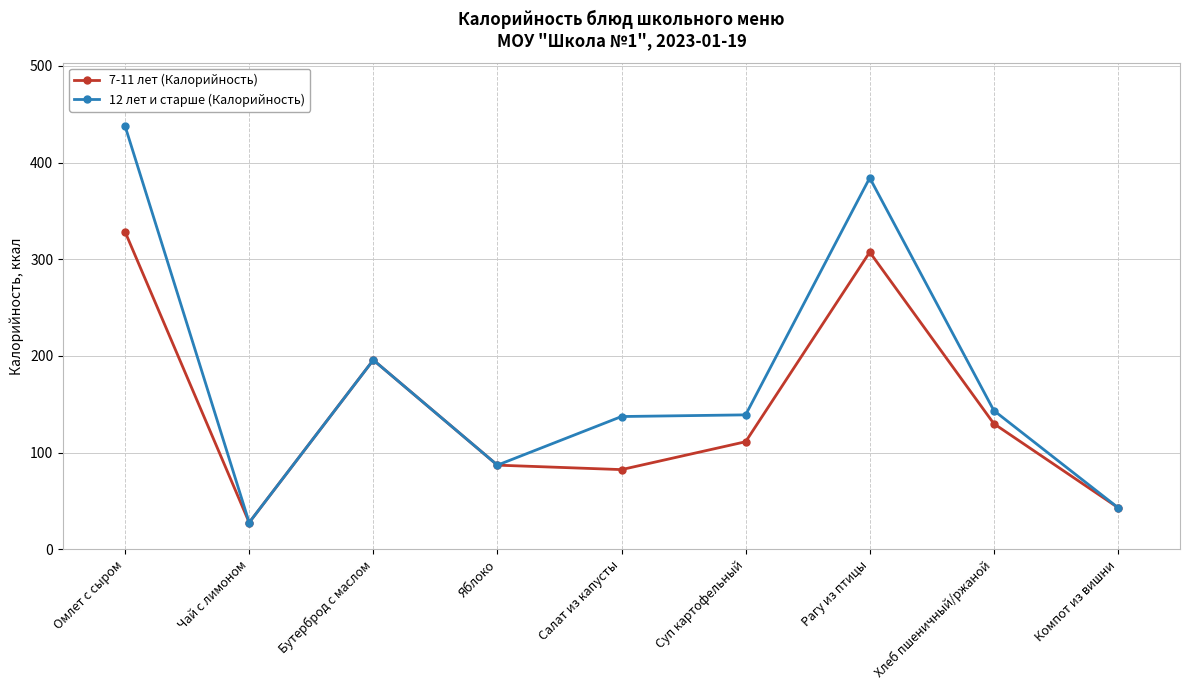

What is the sum of all 12 лет и старше (Калорийность) values?

1595.4